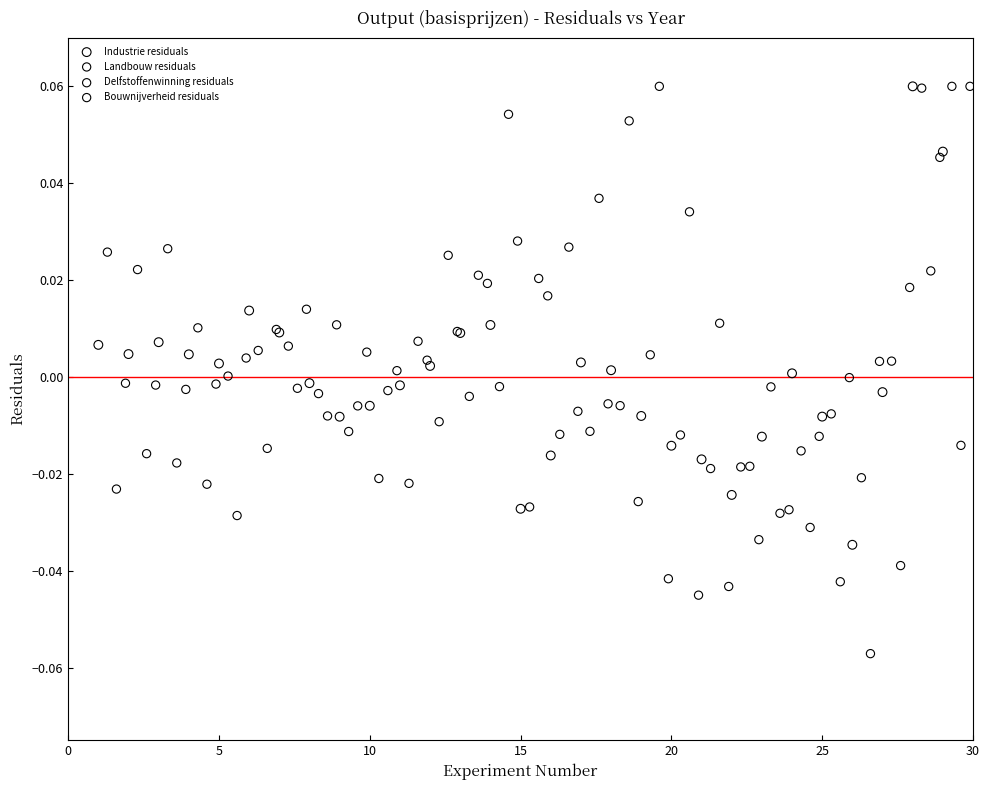

What are all the series names shown in the legend?

Industrie residuals, Landbouw residuals, Delfstoffenwinning residuals, Bouwnijverheid residuals